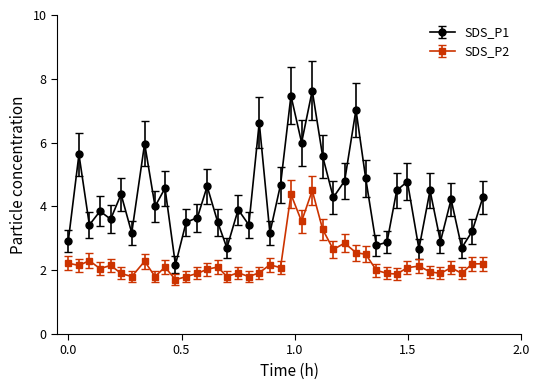

Does the chart display data point markers on the line(s)?

Yes